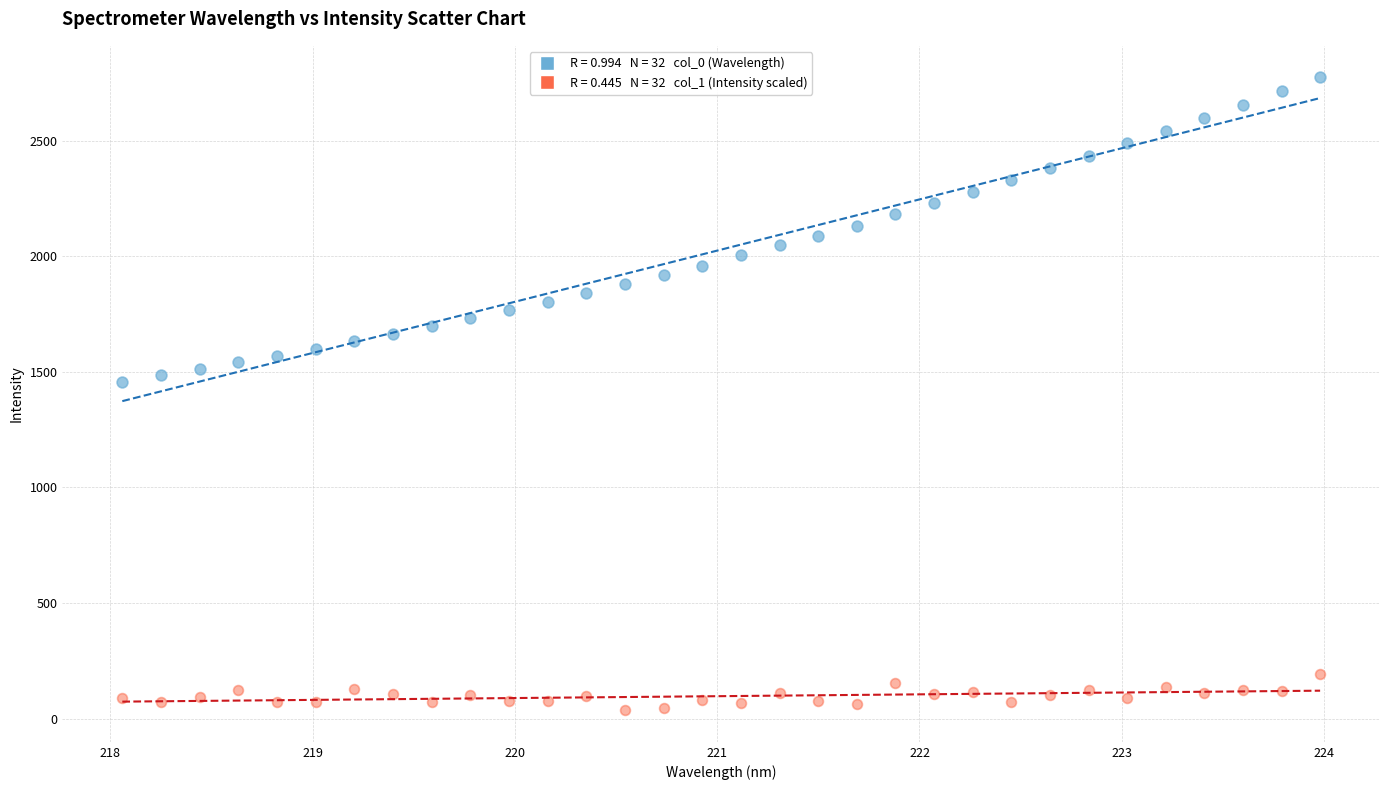

Across all data points, what is the range of X values (max minus min)?

5.9